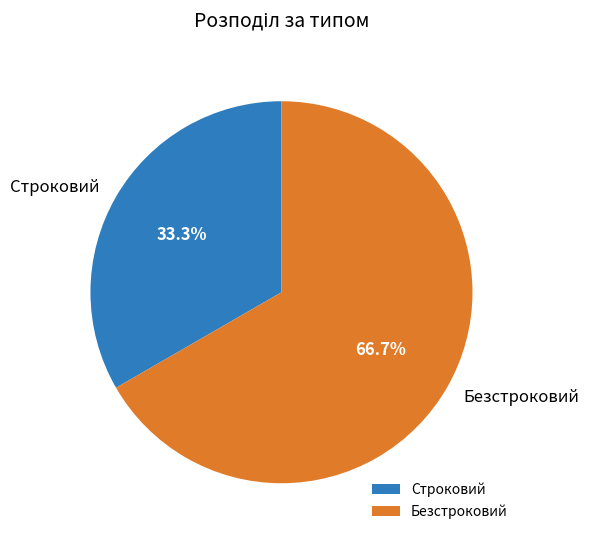

How many slices are in this pie chart?

2